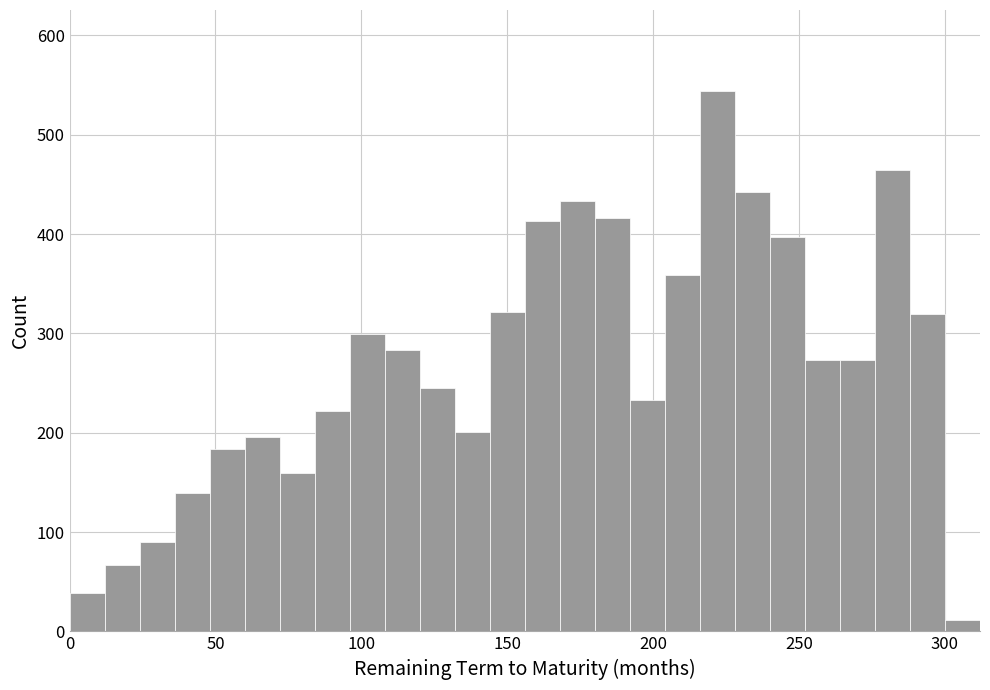

Read against the x-axis, roughly where is the centre of the tallest bar?

220